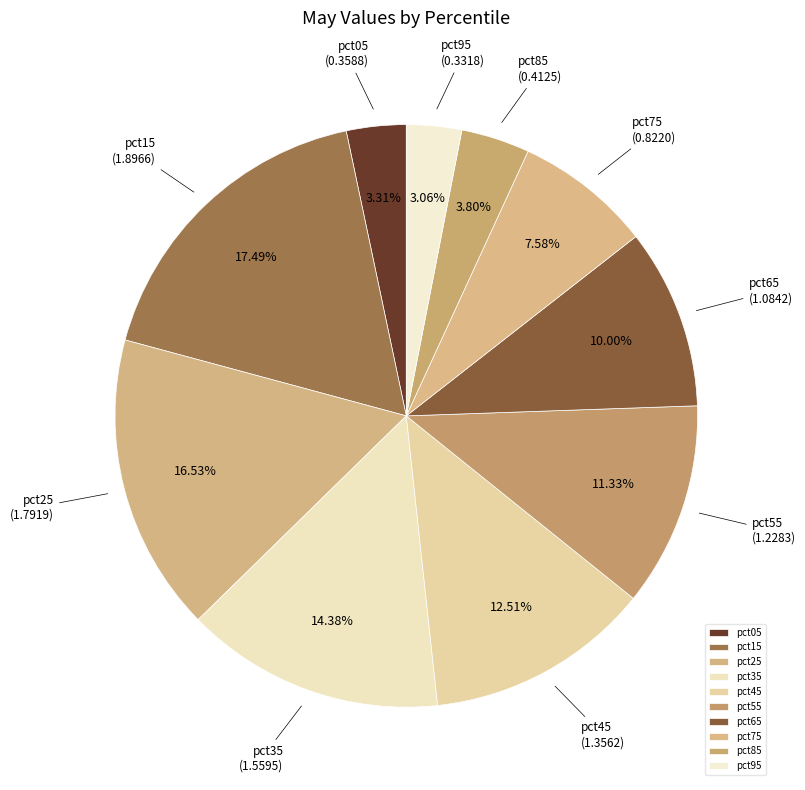

True or false: pct35 accounts for 14% of the total.

True